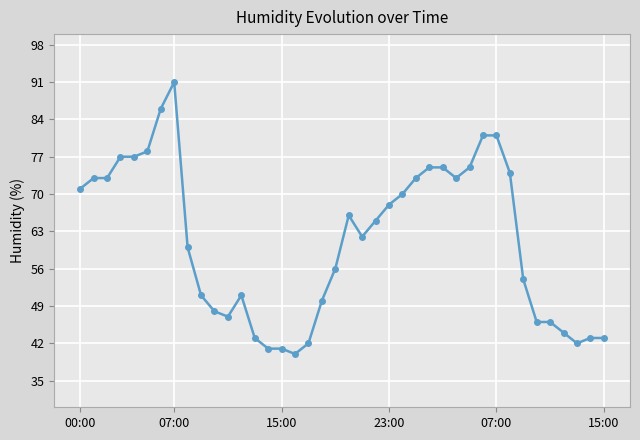

Is this an area chart (filled region under the line)?

No